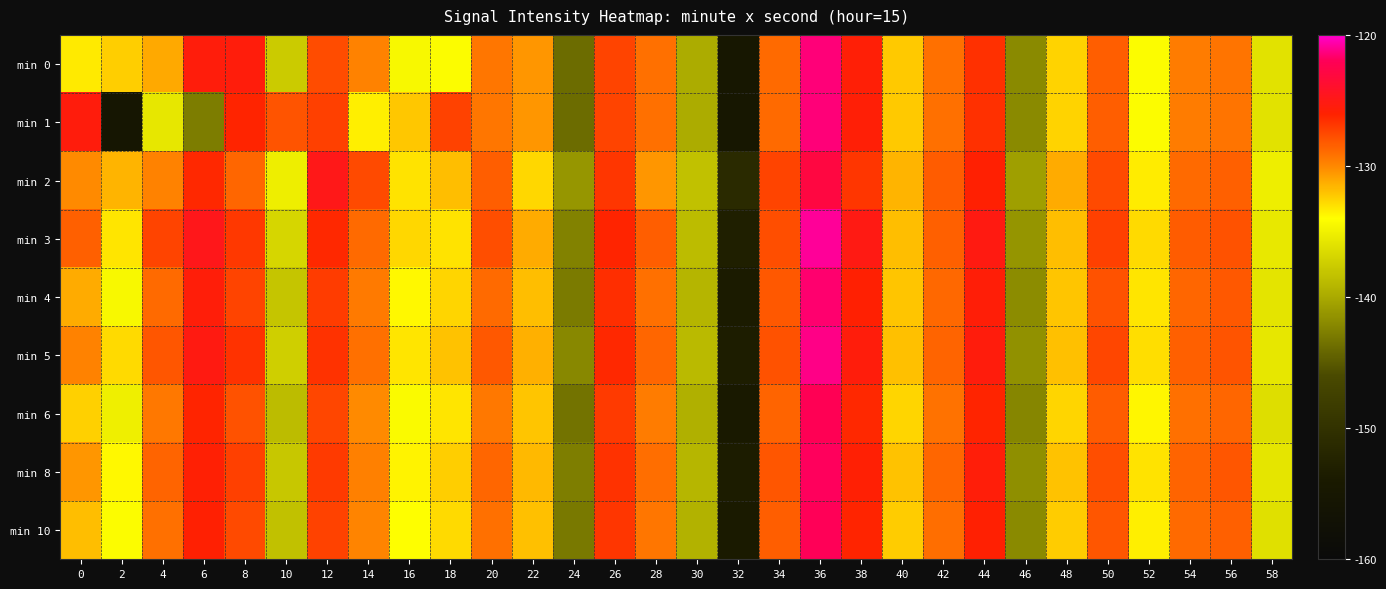

Which series has the largest total across all categories?

min 3